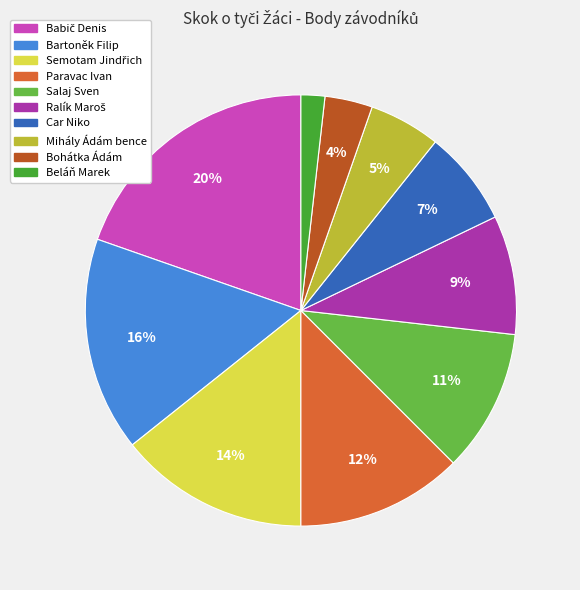

Which category has the smallest portion of the pie?

Beláň Marek